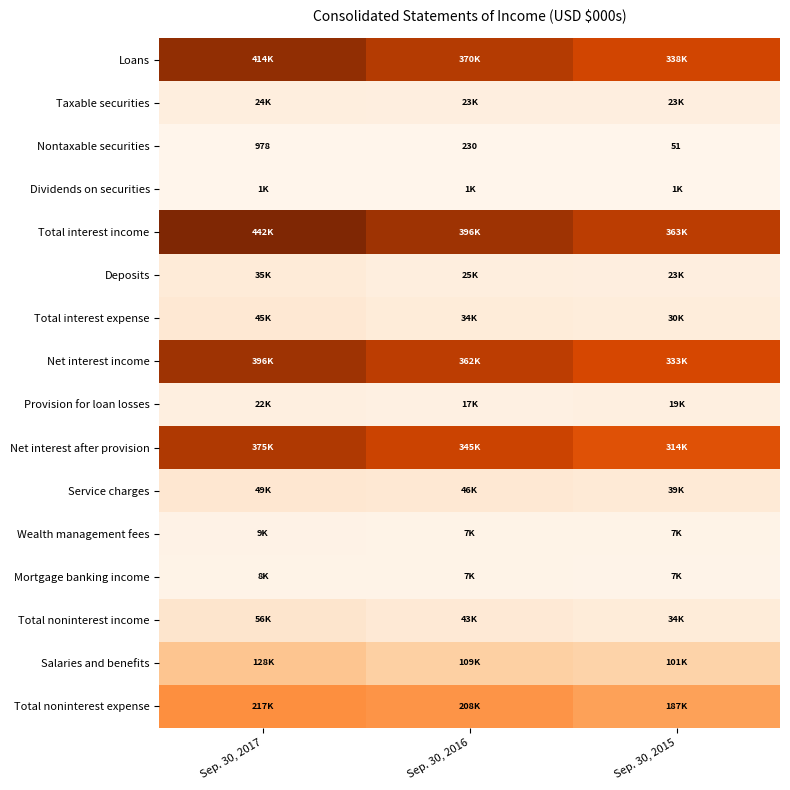

Which category has the highest value across all series?

Sep. 30, 2017